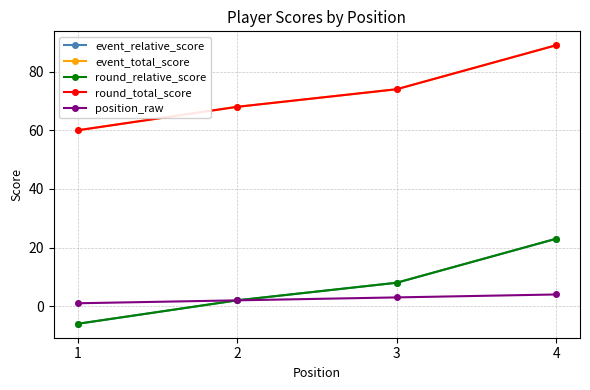

The value of round_relative_score at 2 is 1. True or false?

False